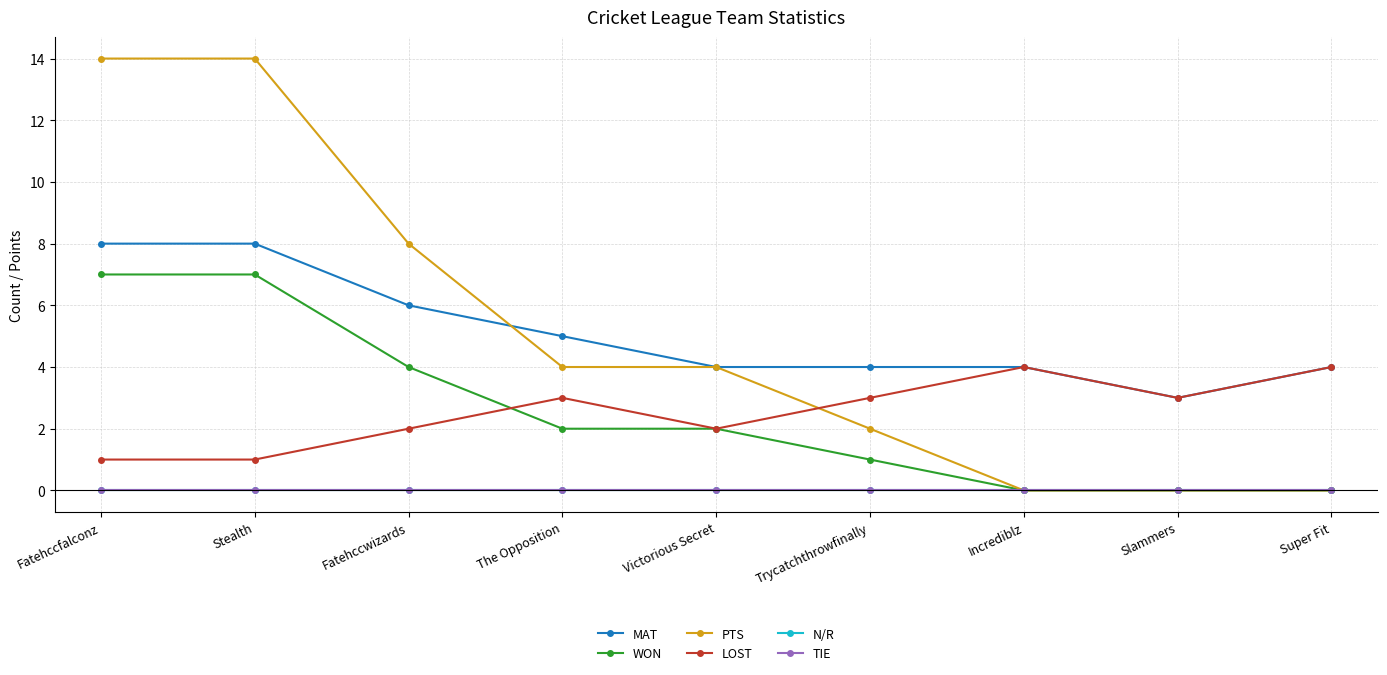

Is this an area chart (filled region under the line)?

No